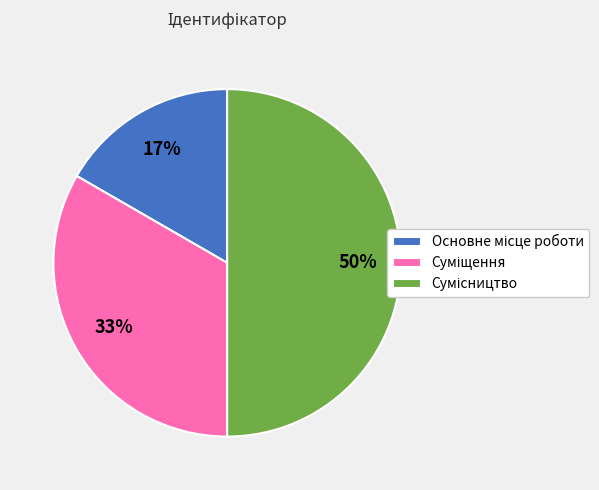

To the nearest percent, what is the average slice percentage?

33%